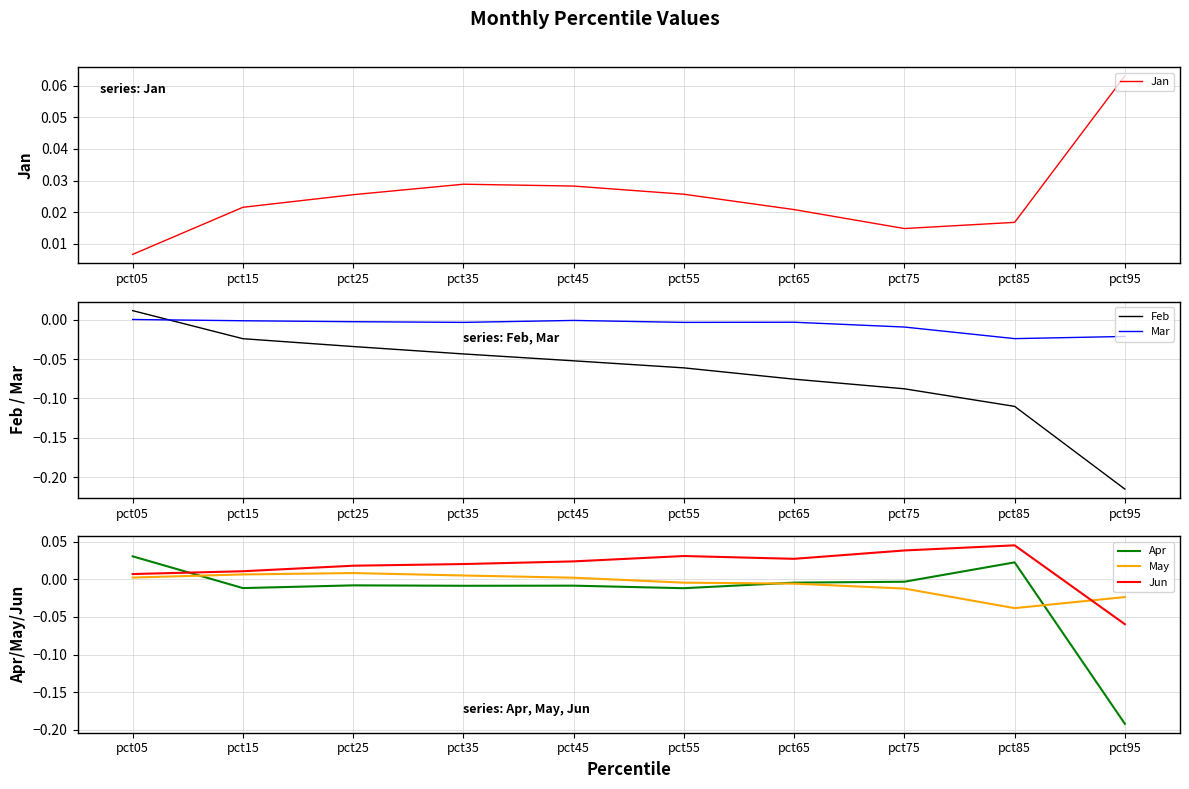

Which series ends up on top after the final intersection of Jun and Feb?

Jun